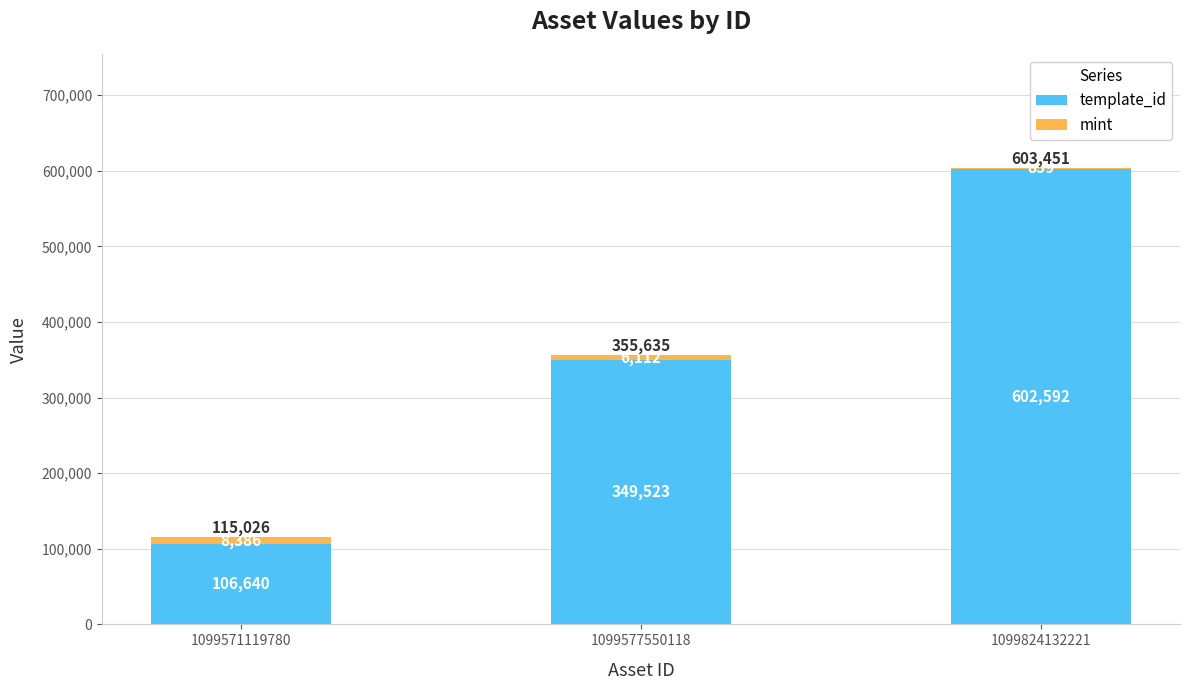

What is the approximate value of template_id at 1099571119780, to the nearest 10?

106640